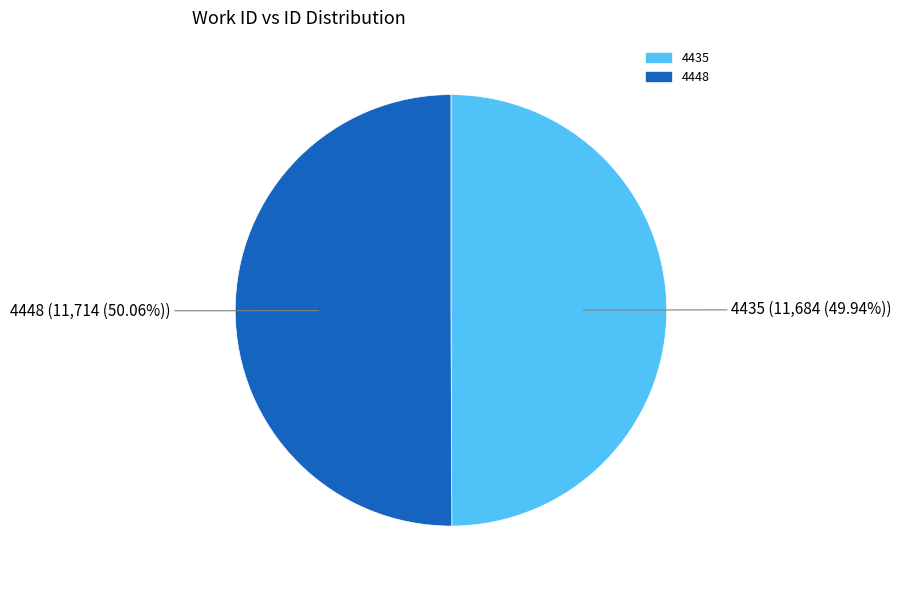

Do 4435 and 4448 together represent more than half of the pie?

Yes